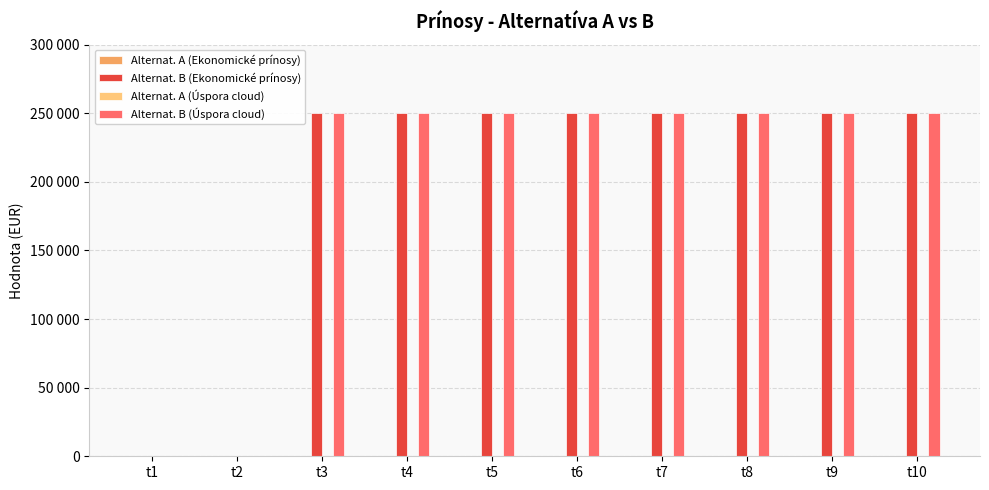

At which label is Alternat. B (Ekonomické prínosy) closest to 125000?

t1